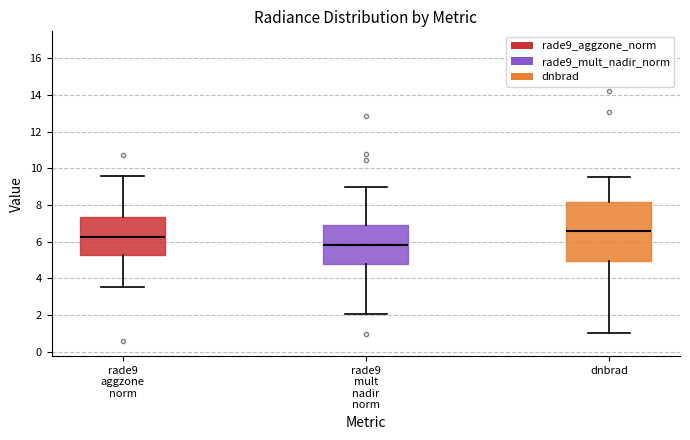

Comparing the boxes themselves (not the whiskers), which one is the tallest?

dnbrad